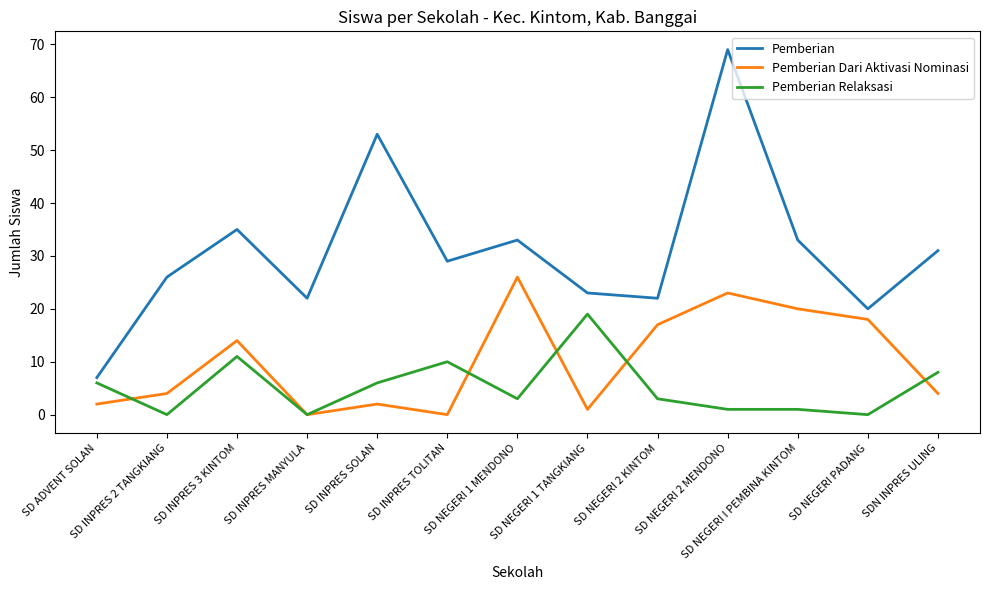

Where is the first local maximum for Pemberian?

SD INPRES 3 KINTOM